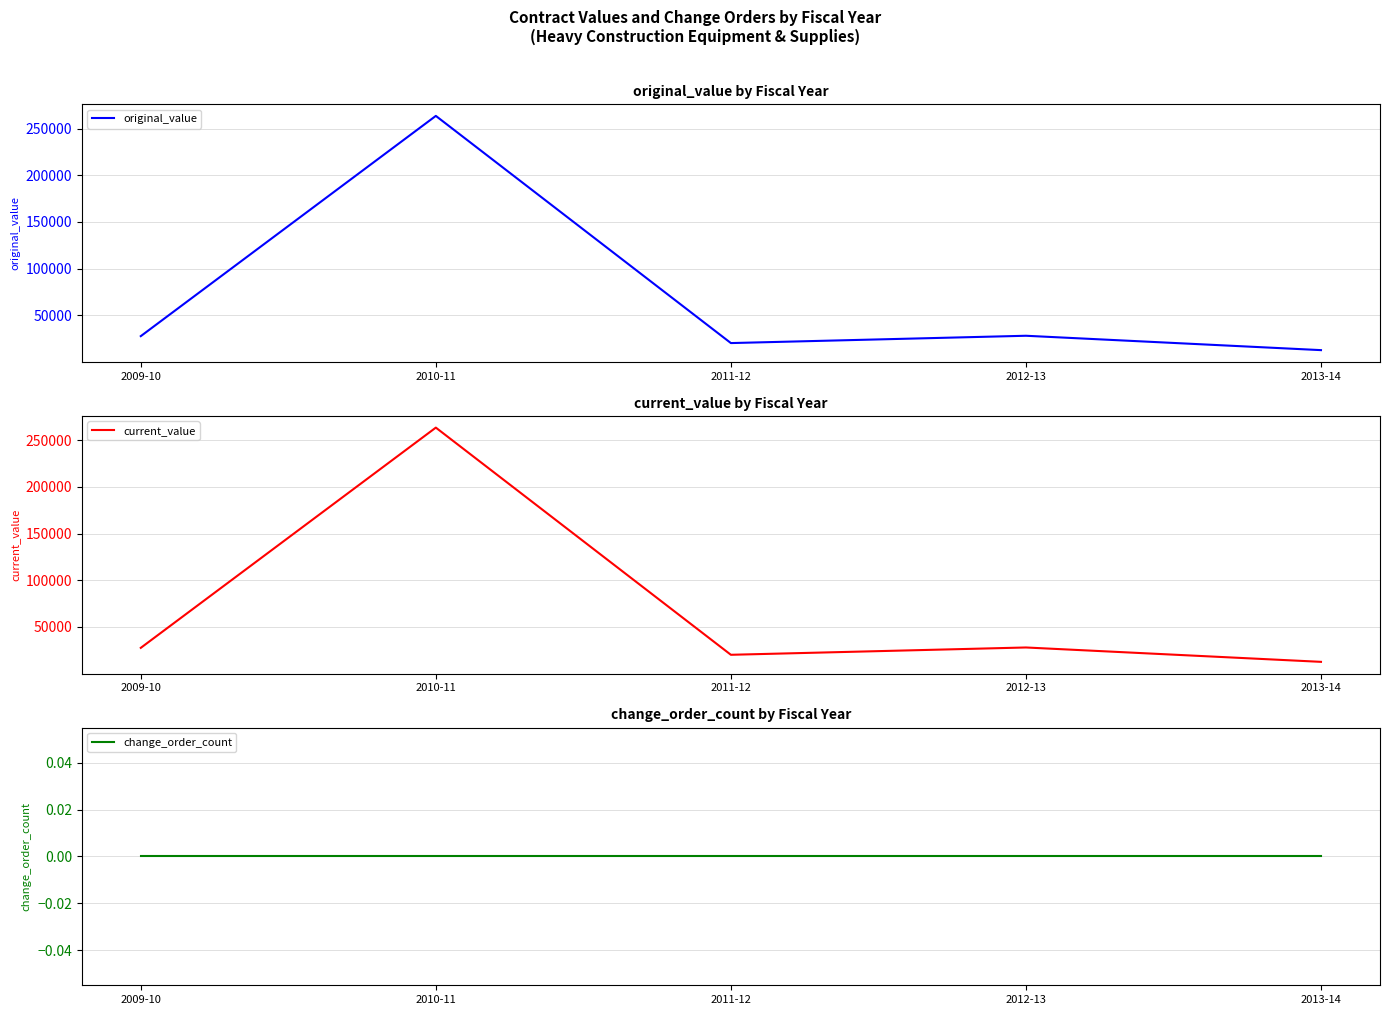

How many values in the original_value series are below 27673?

2